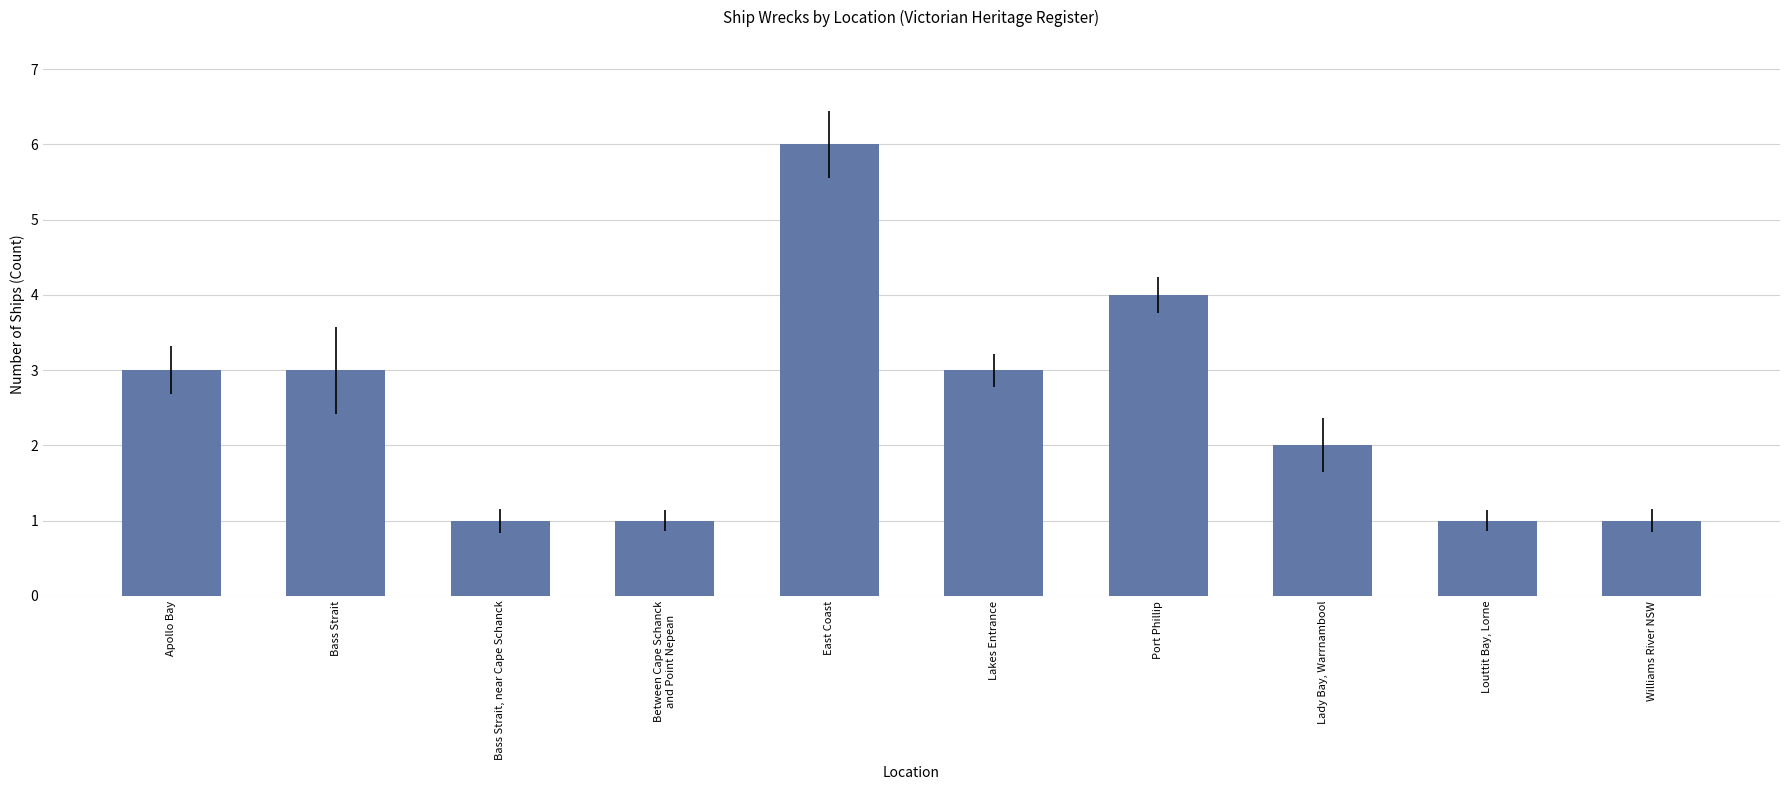

How many data points does each series have?

10